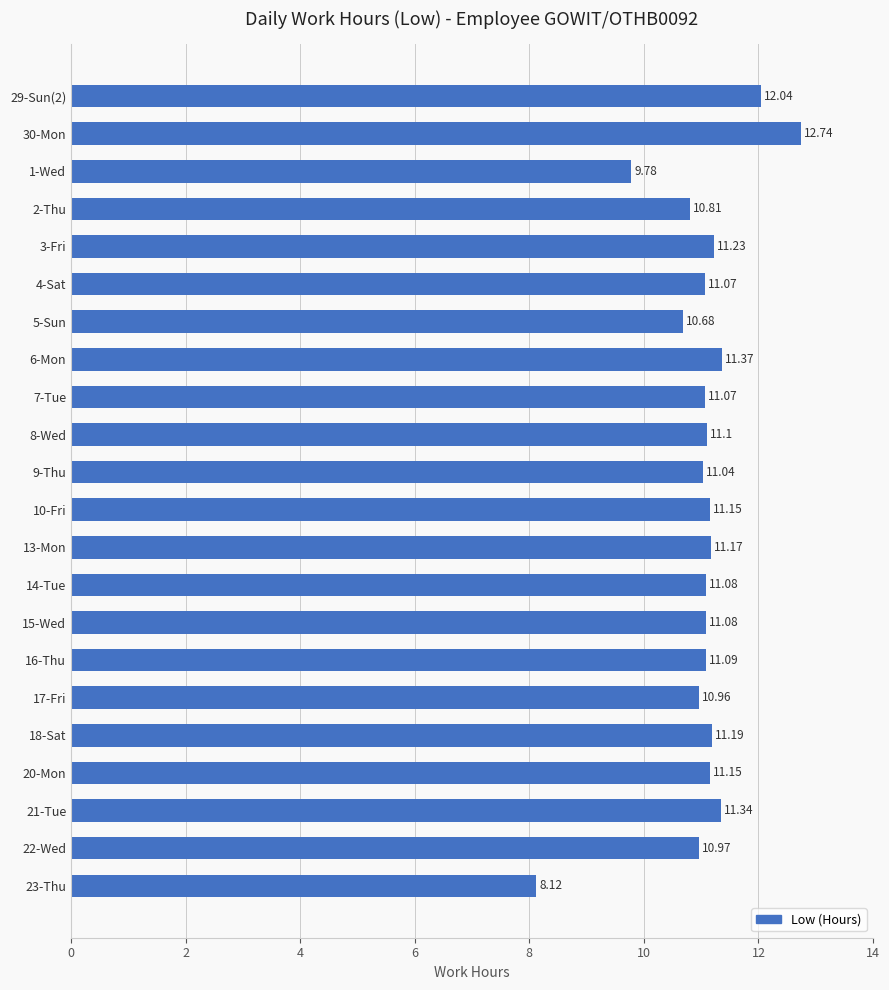

What is the sum of the values at 30-Mon and 7-Tue?

23.8